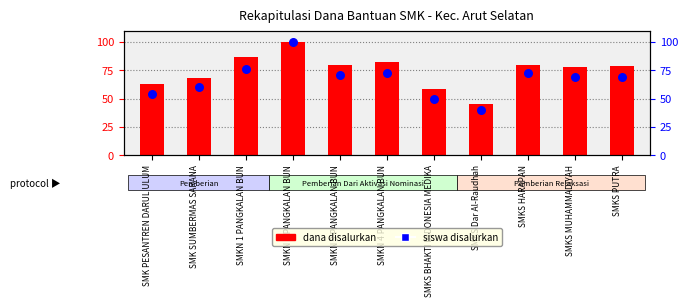

Which series has the largest total across all categories?

dana disalurkan (normalized)